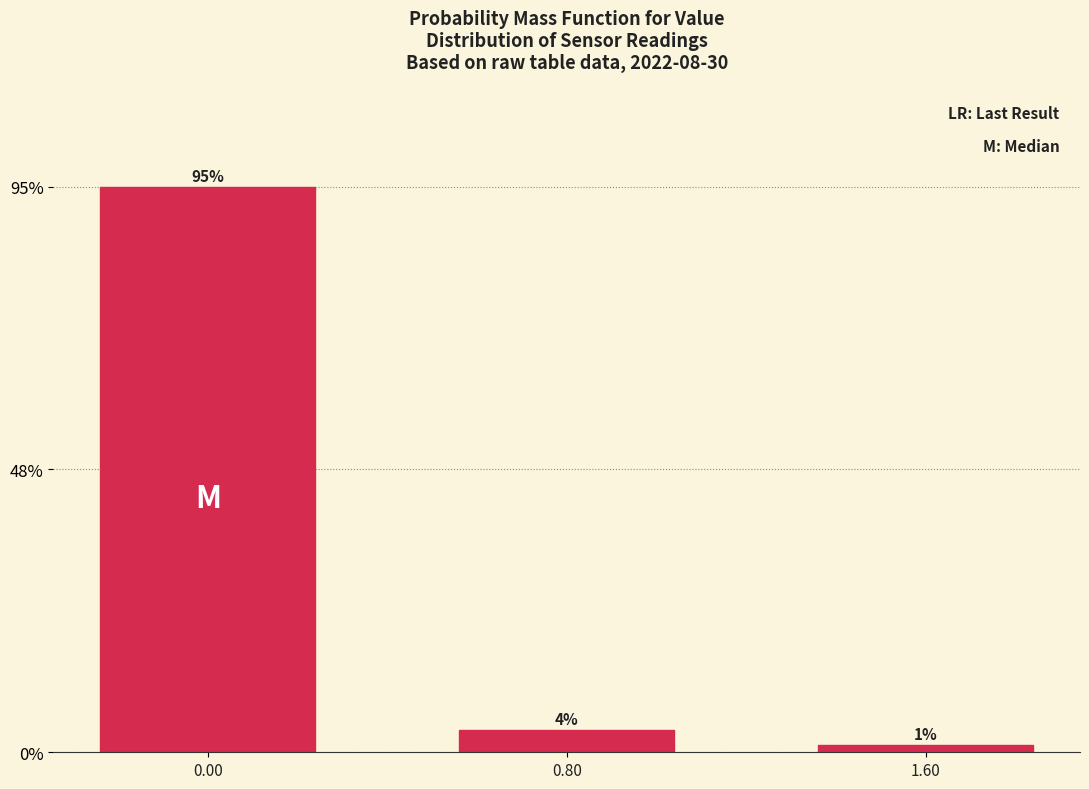

How many bars are there in total?

3